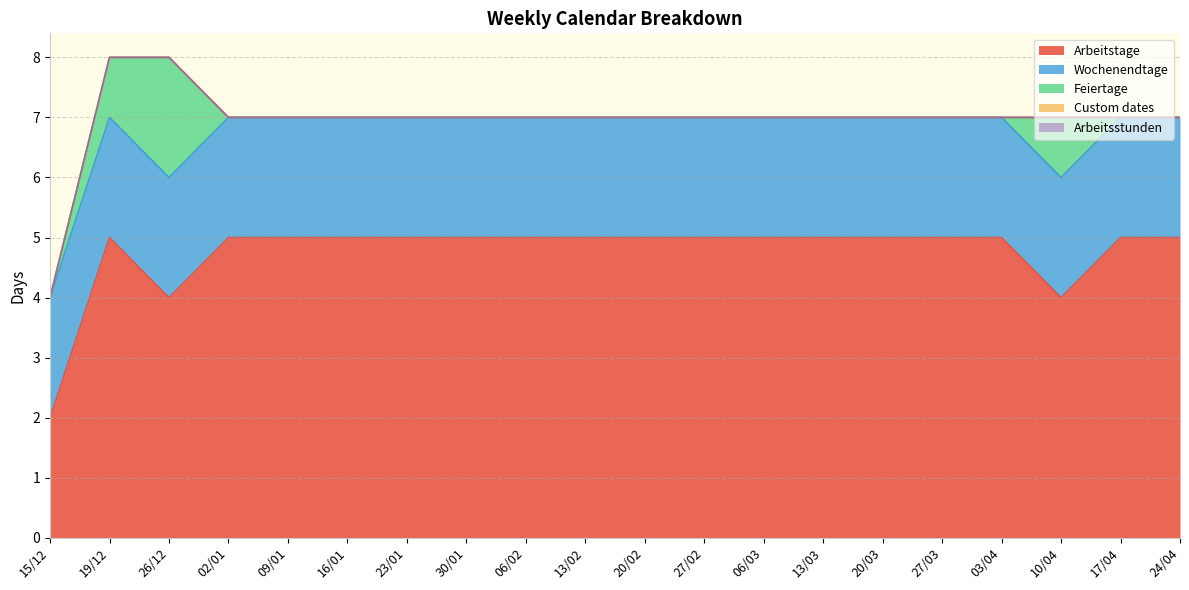

At which category does Feiertage reach its first local peak?

26/12